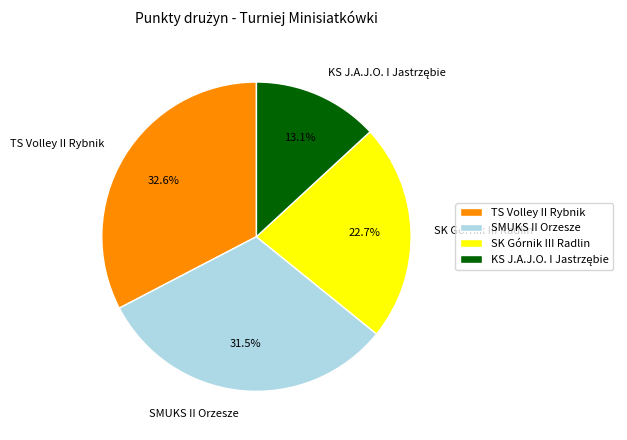

Approximately how many times larger is the value at SK Górnik III Radlin compared to SMUKS II Orzesze?

0.7